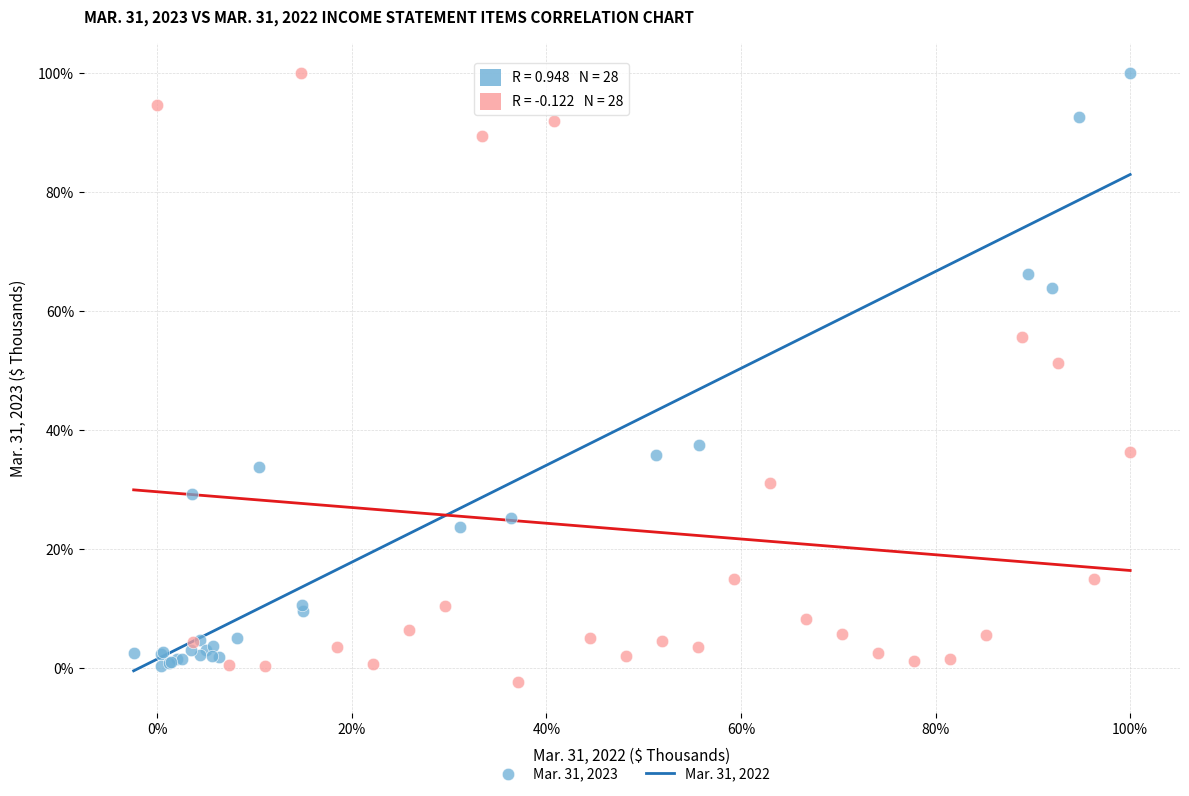

What are all the series names shown in the legend?

Mar. 31, 2023, Mar. 31, 2022